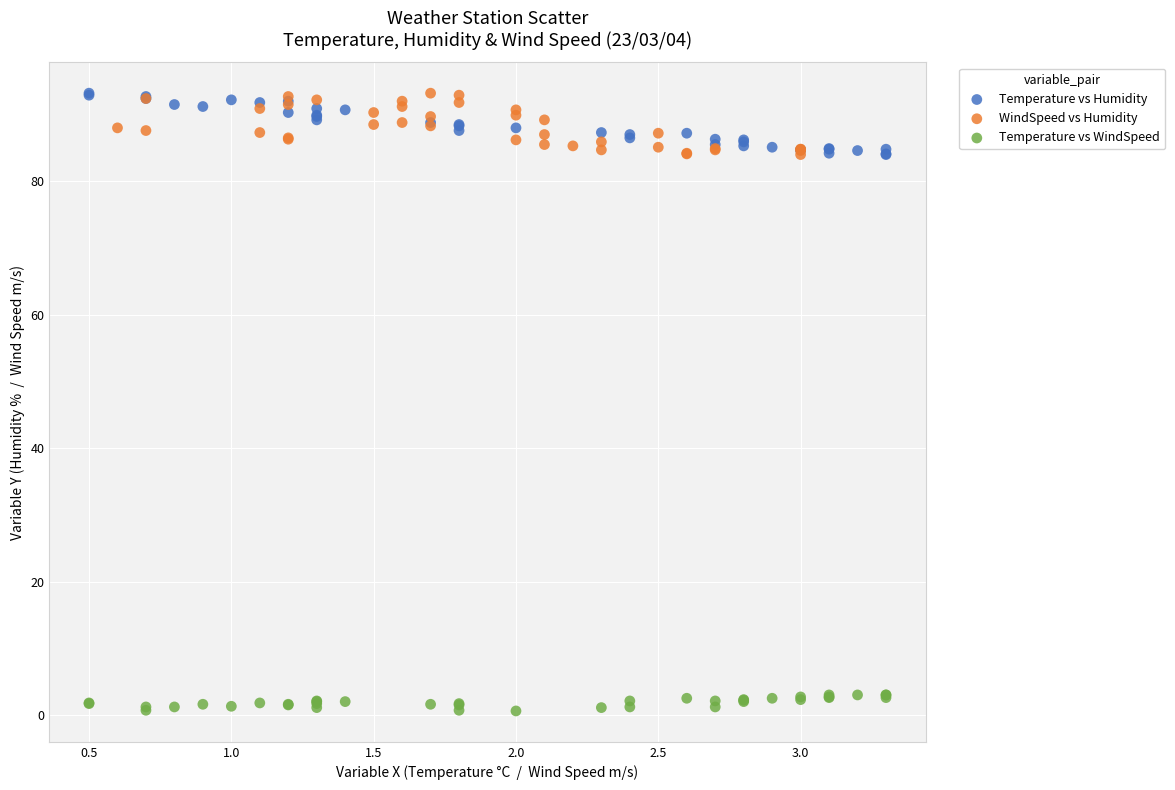

What are all the series names shown in the legend?

Temperature vs Humidity, WindSpeed vs Humidity, Temperature vs WindSpeed